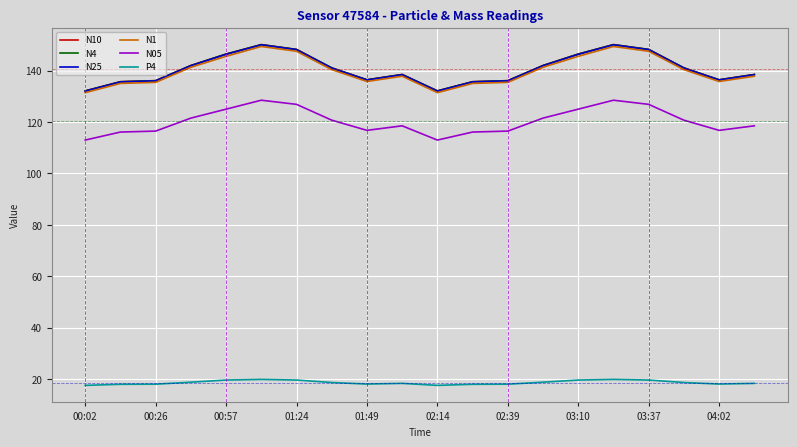

What is the greatest value displayed?

150.1